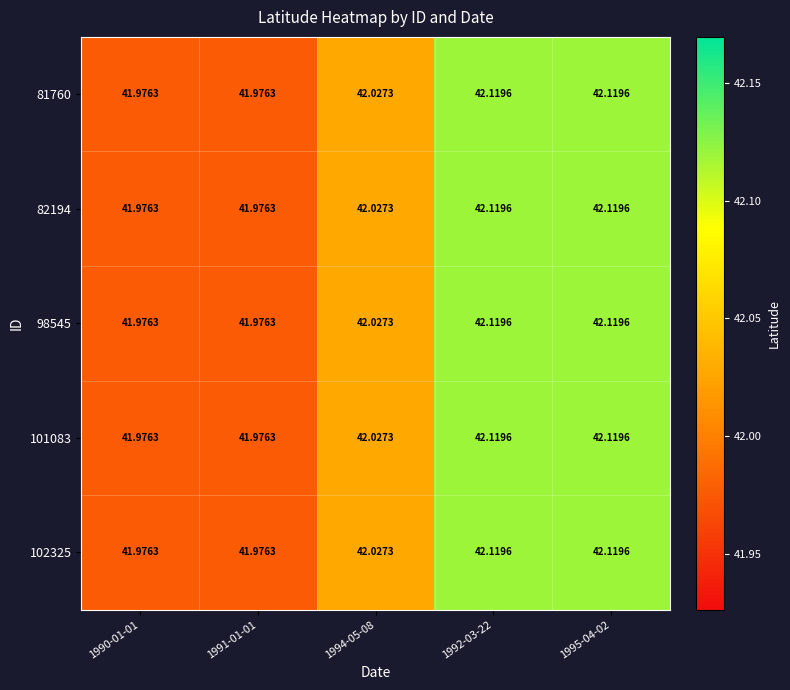

How many series are shown in this chart?

5